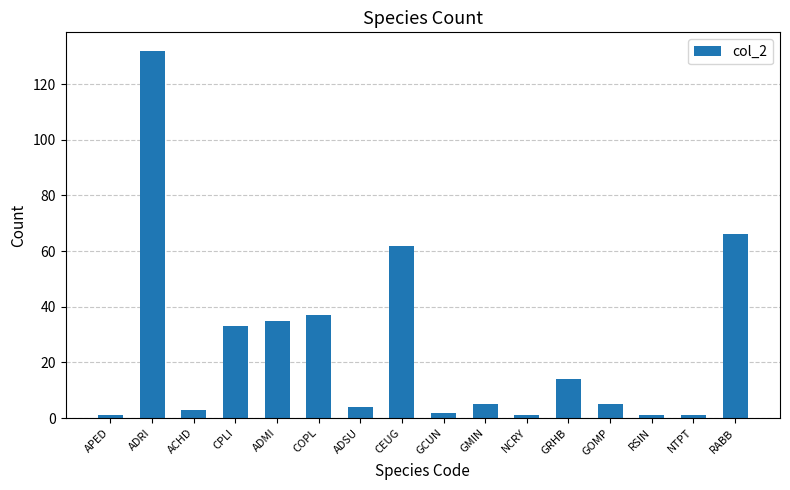

Reading left to right, transcribe all the data shown in this chart.

1	132	3	33	35	37	4	62	2	5	1	14	5	1	1	66